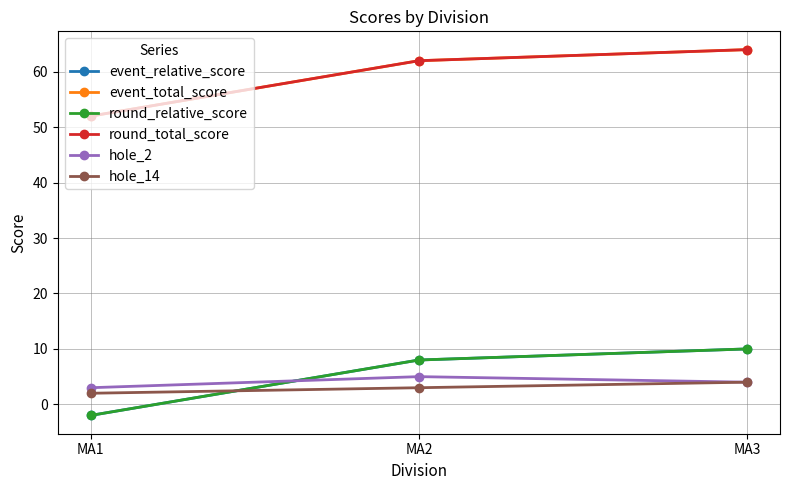

Does the chart have visible grid lines?

Yes